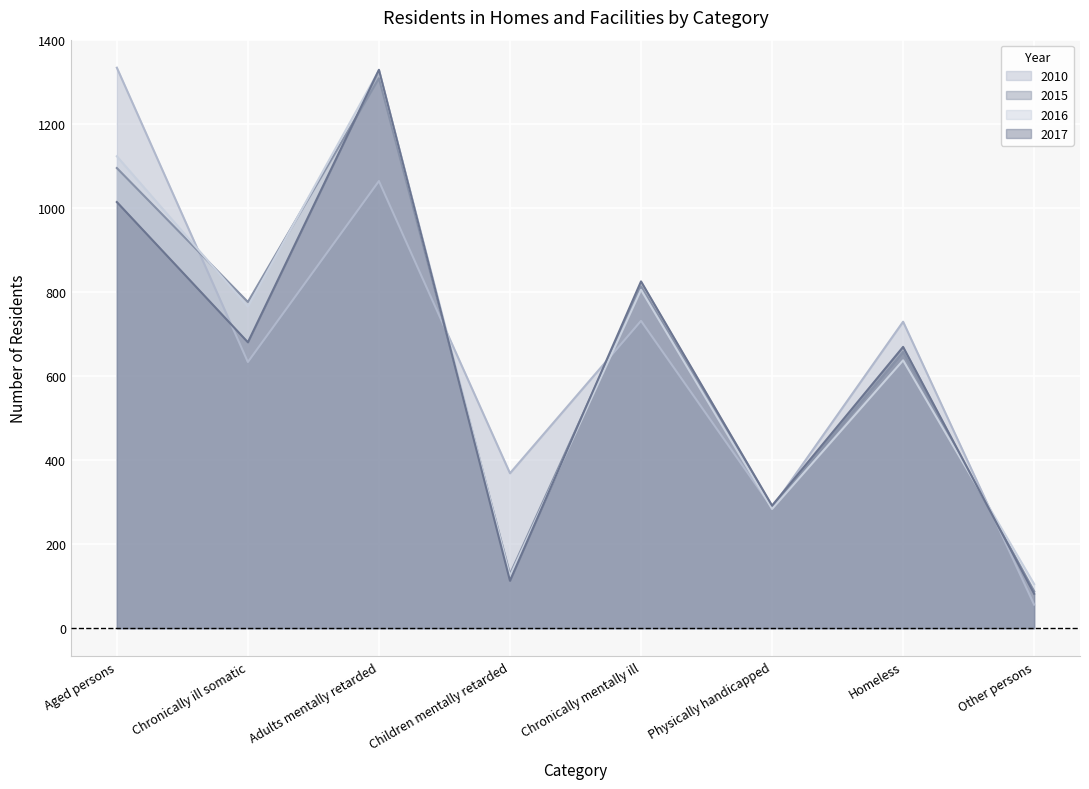

What is the difference between the second highest and minimum values in the 2015 series?

1008